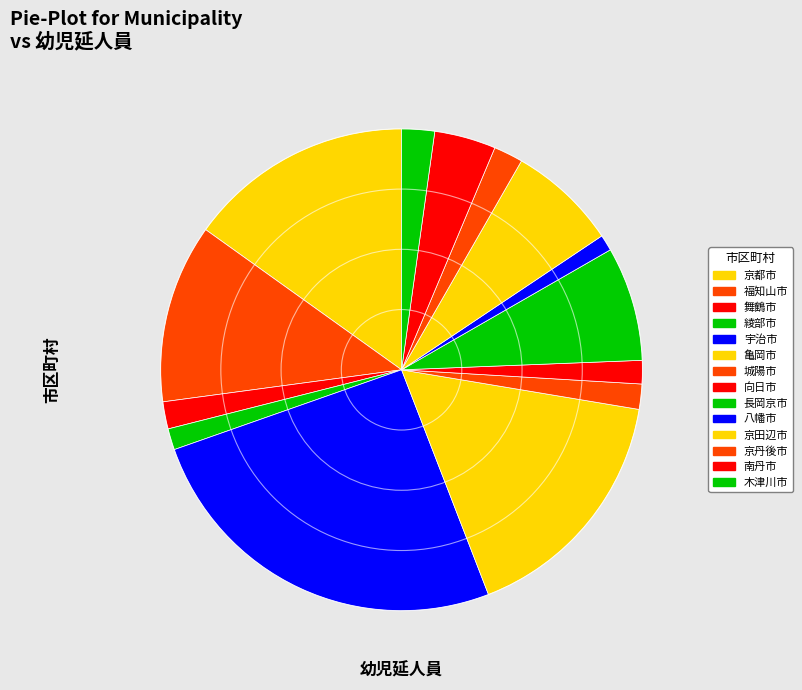

What is the total percentage of 木津川市 and 京丹後市?

4.2%